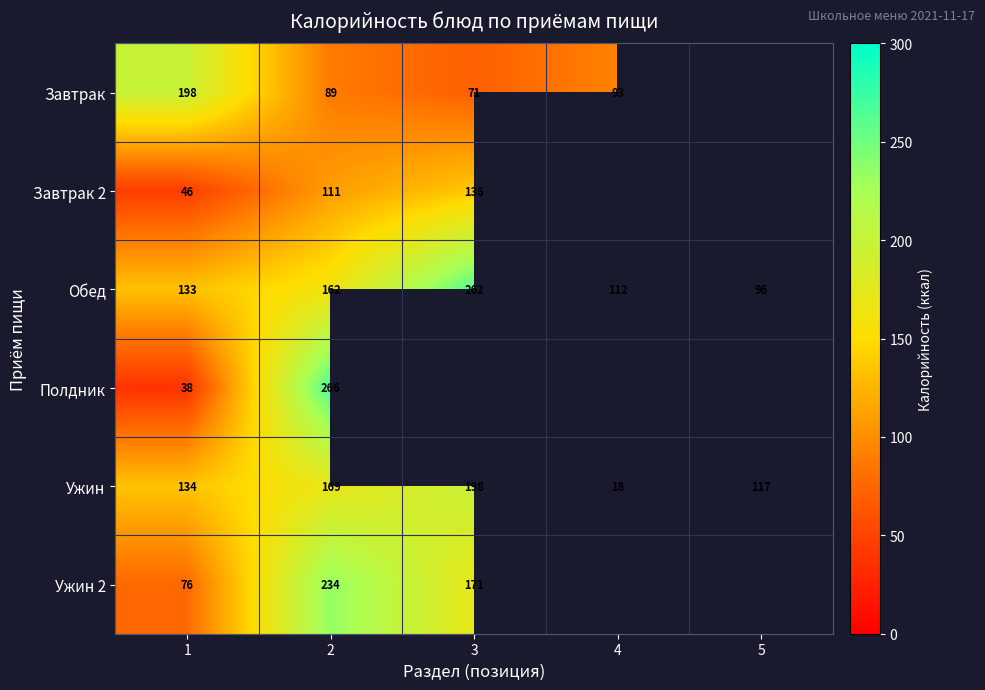

At which label does Обед reach its minimum?

5